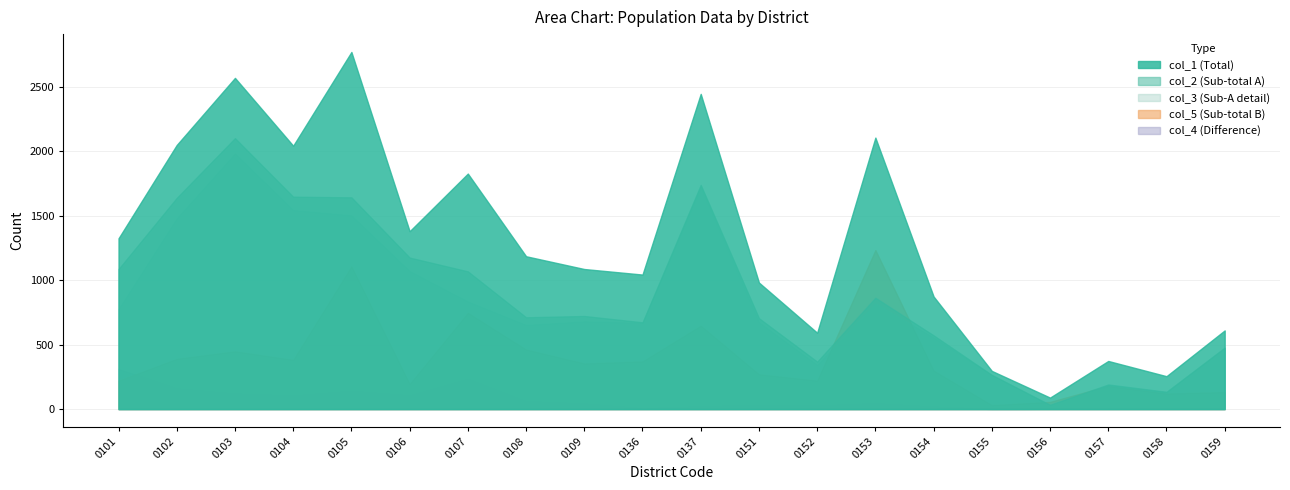

True or false: col_4 and col_1 intersect in this chart.

False